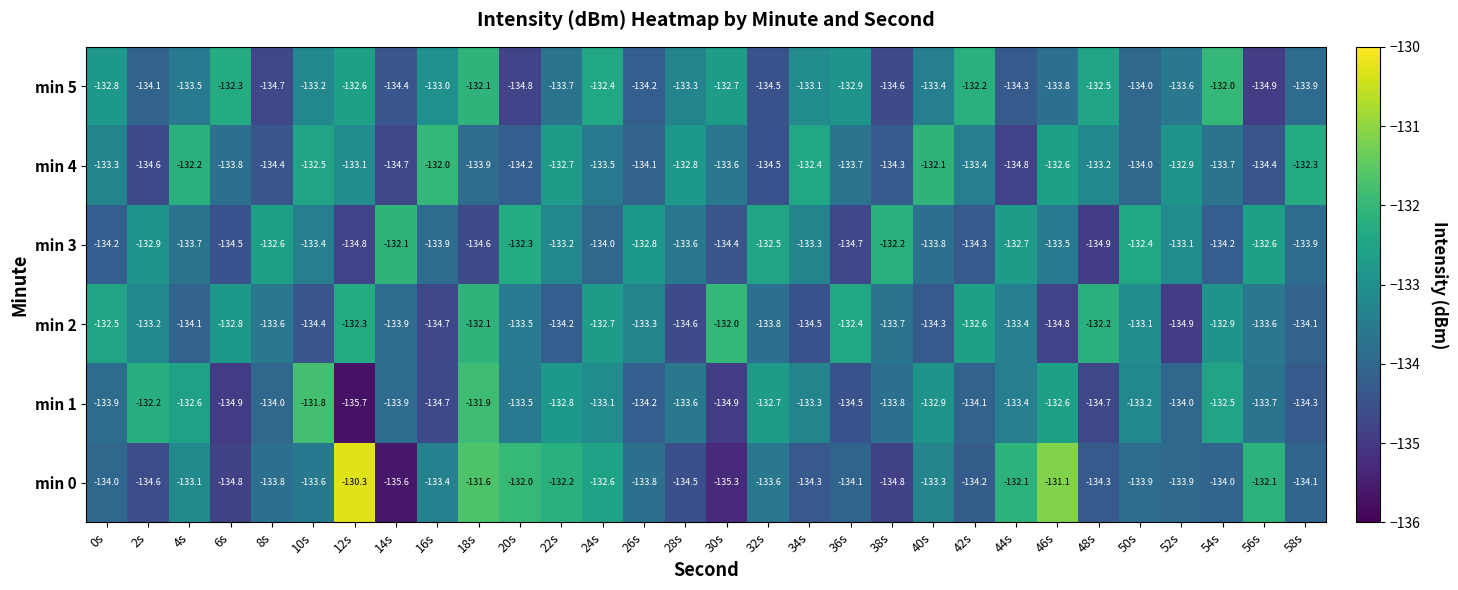

Is it true that min 5 equals -46.1 at 32s?

False